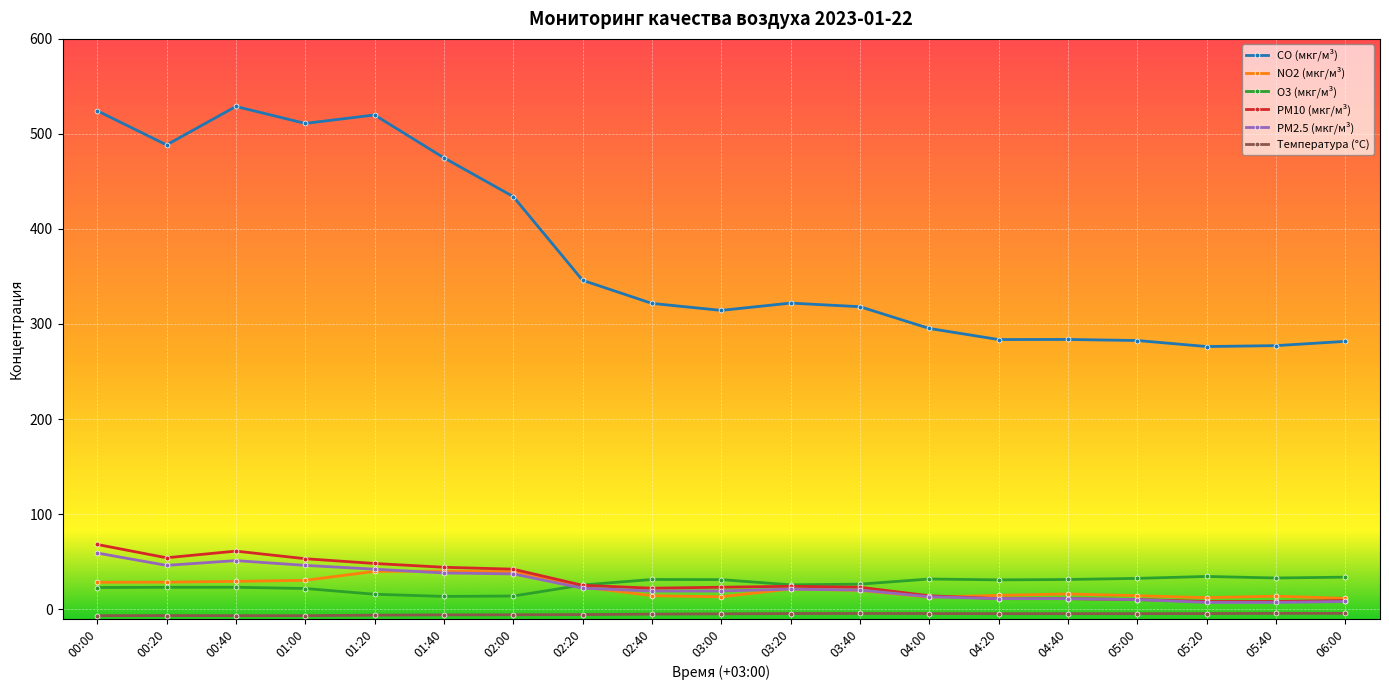

What is the label of the 2nd point from the right?

05:40